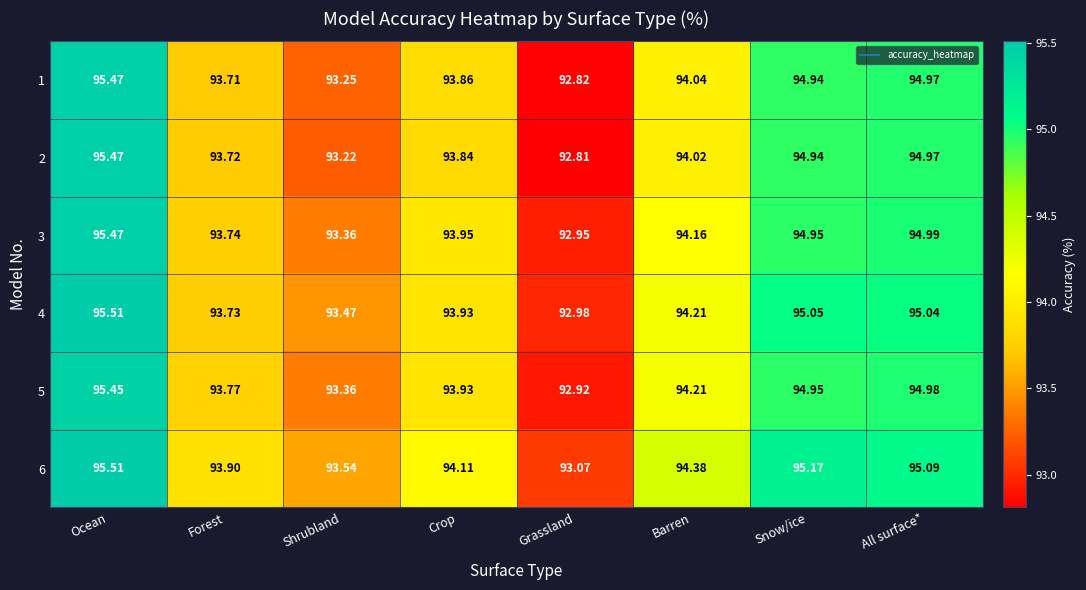

At which label does 1 first exceed 94?

Ocean